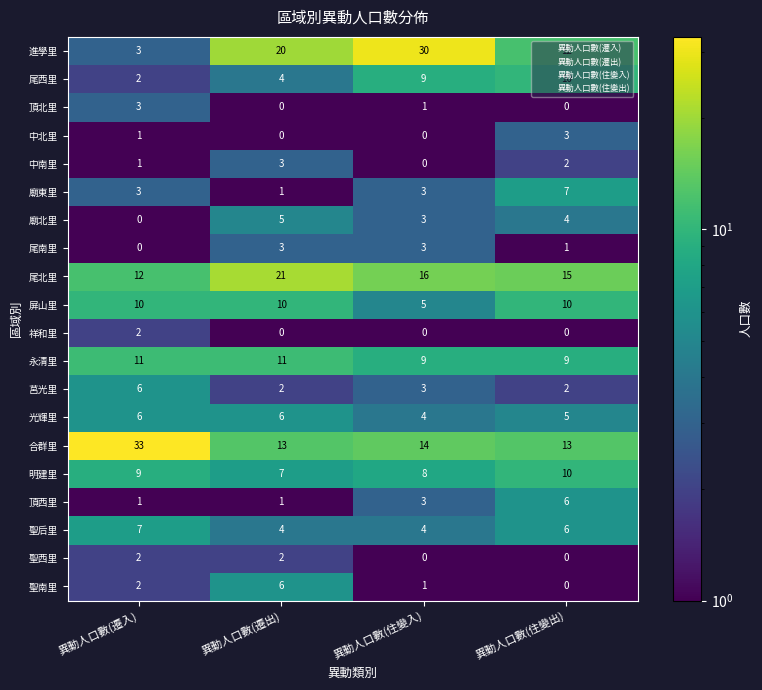

What is the sum of all 頂西里 values?

11